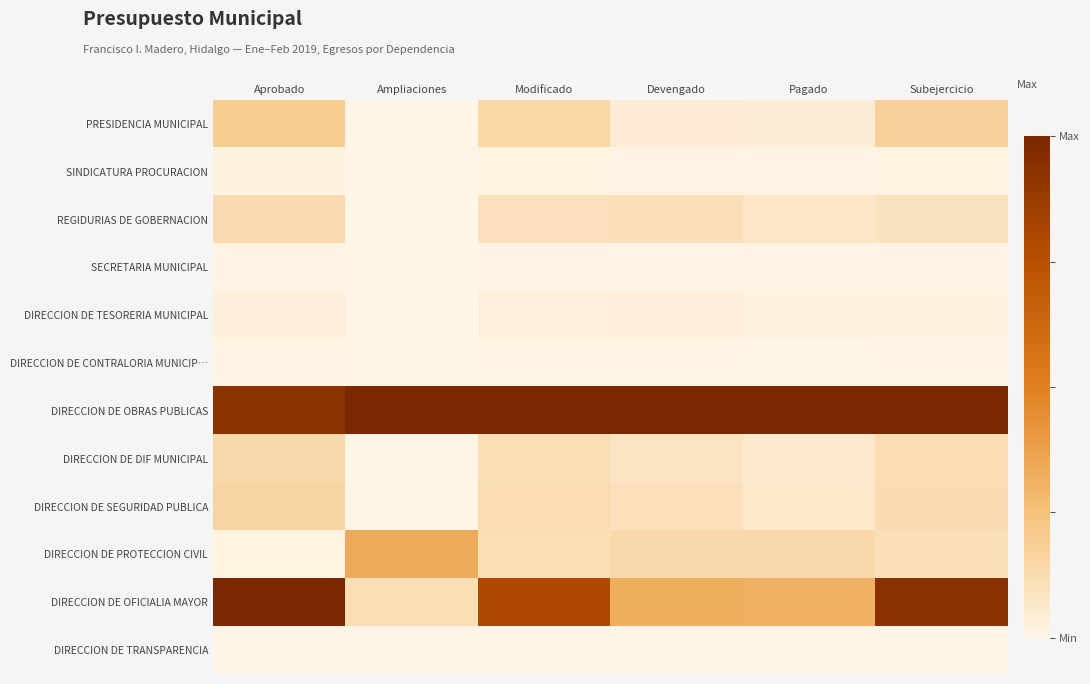

Reading left to right, transcribe all the data shown in this chart.

PRESIDENCIA MUNICIPAL: Aprobado=0.2	Ampliaciones=0.0	Modificado=0.1	Devengado=0.0	Pagado=0.0	Subejercicio=0.2
SINDICATURA PROCURACION: Aprobado=0.0	Ampliaciones=0.0	Modificado=0.0	Devengado=0.0	Pagado=0.0	Subejercicio=0.0
REGIDURIAS DE GOBERNACION: Aprobado=0.1	Ampliaciones=0.0	Modificado=0.1	Devengado=0.1	Pagado=0.1	Subejercicio=0.1
SECRETARIA MUNICIPAL: Aprobado=0.0	Ampliaciones=0.0	Modificado=0.0	Devengado=0.0	Pagado=0.0	Subejercicio=0.0
DIRECCION DE TESORERIA MUNICIPAL: Aprobado=0.0	Ampliaciones=0.0	Modificado=0.0	Devengado=0.0	Pagado=0.0	Subejercicio=0.0
DIRECCION DE CONTRALORIA MUNICIP…: Aprobado=0.0	Ampliaciones=0.0	Modificado=0.0	Devengado=0.0	Pagado=0.0	Subejercicio=0.0
DIRECCION DE OBRAS PUBLICAS: Aprobado=0.9	Ampliaciones=1.0	Modificado=1.0	Devengado=1.0	Pagado=1.0	Subejercicio=1.0
DIRECCION DE DIF MUNICIPAL: Aprobado=0.1	Ampliaciones=0.0	Modificado=0.1	Devengado=0.1	Pagado=0.1	Subejercicio=0.1
DIRECCION DE SEGURIDAD PUBLICA: Aprobado=0.2	Ampliaciones=0.0	Modificado=0.1	Devengado=0.1	Pagado=0.1	Subejercicio=0.1
DIRECCION DE PROTECCION CIVIL: Aprobado=0.0	Ampliaciones=0.3	Modificado=0.1	Devengado=0.1	Pagado=0.1	Subejercicio=0.1
DIRECCION DE OFICIALIA MAYOR: Aprobado=1.0	Ampliaciones=0.1	Modificado=0.8	Devengado=0.3	Pagado=0.3	Subejercicio=0.9
DIRECCION DE TRANSPARENCIA: Aprobado=0.0	Ampliaciones=0.0	Modificado=0.0	Devengado=0.0	Pagado=0.0	Subejercicio=0.0